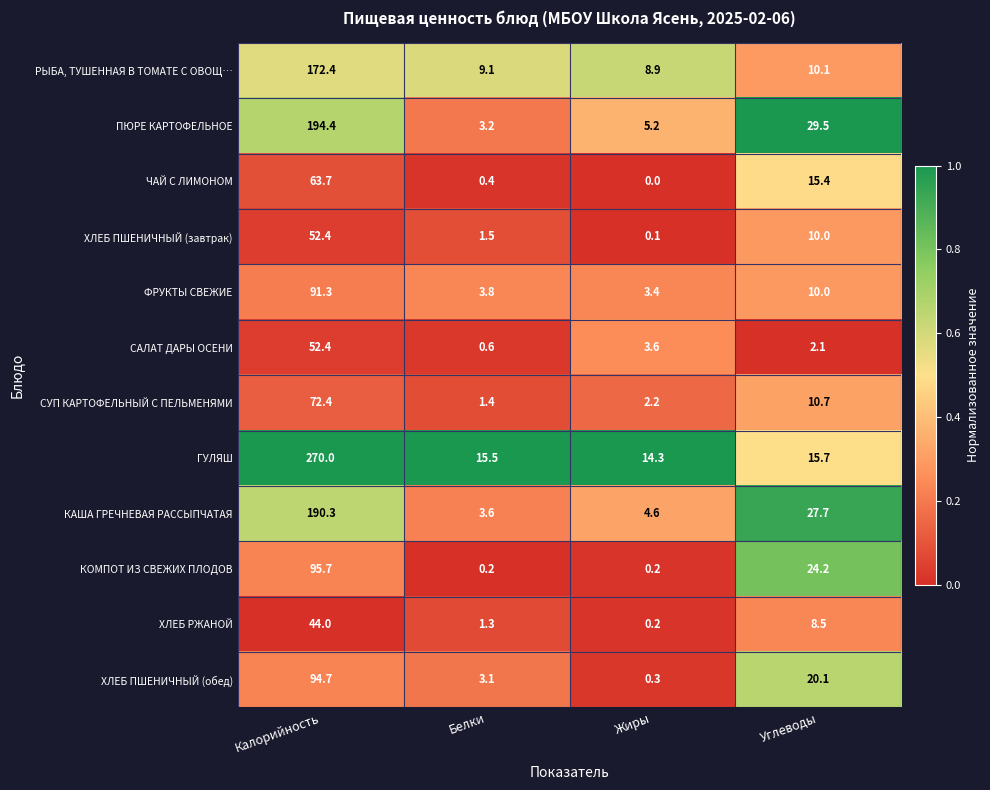

At which category is the sum across all series the highest?

Калорийность